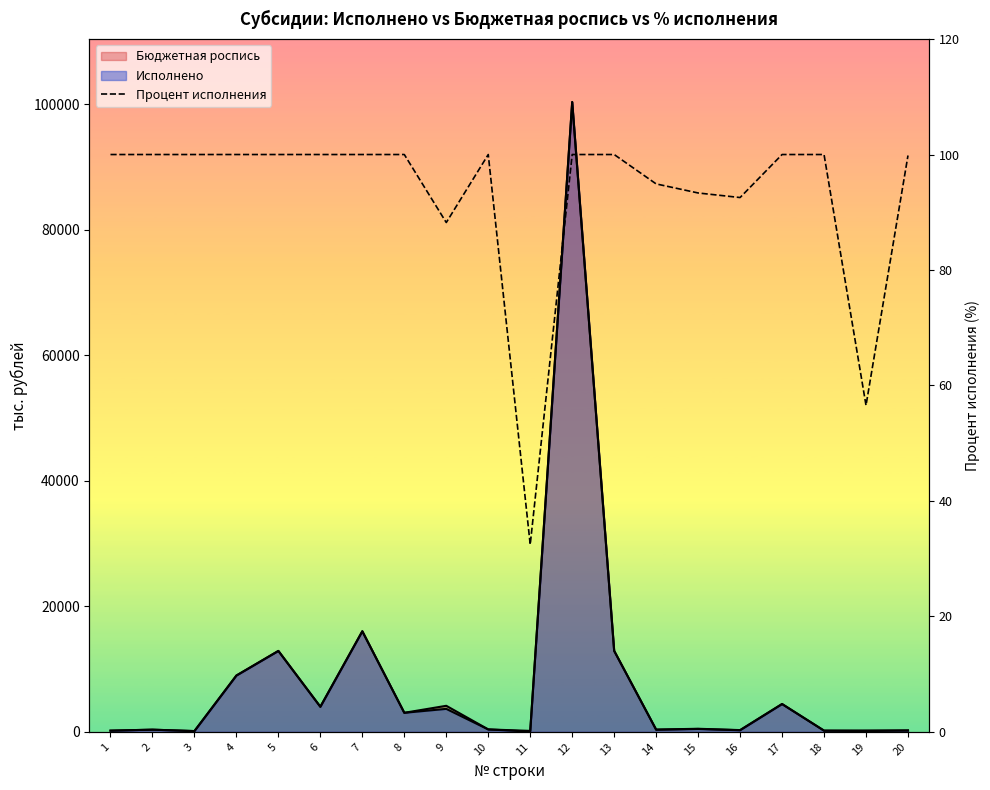

What is the value of the 15th point from the left?

93.3